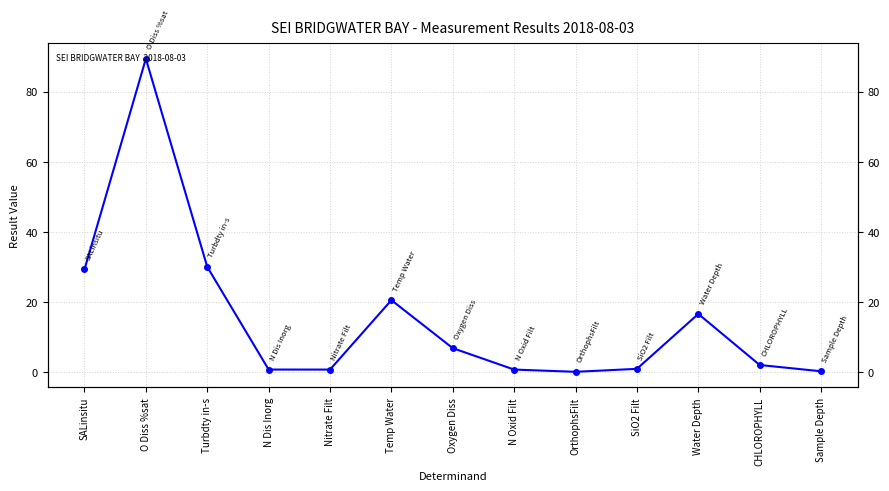

What is the ratio of the value at SALinsitu to the value at O Diss %sat?

0.3